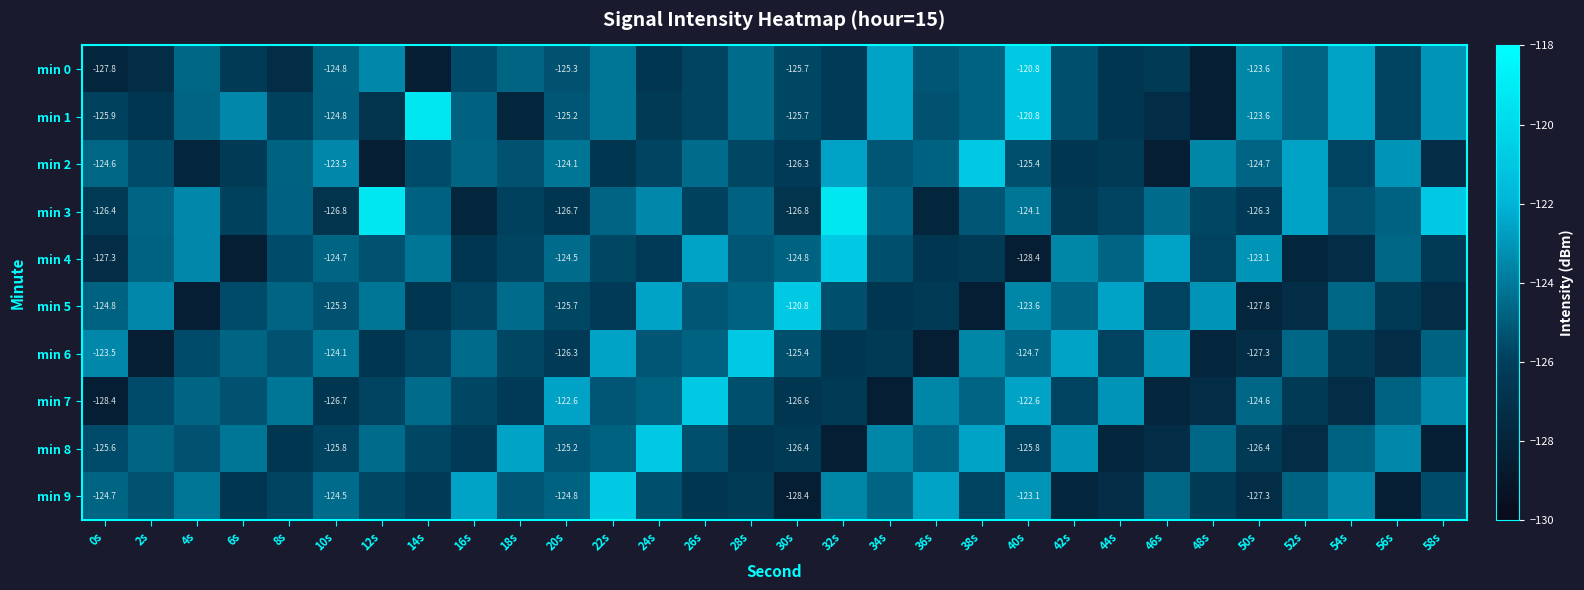

Between 20s and 32s, which series saw the biggest shift?

min 3